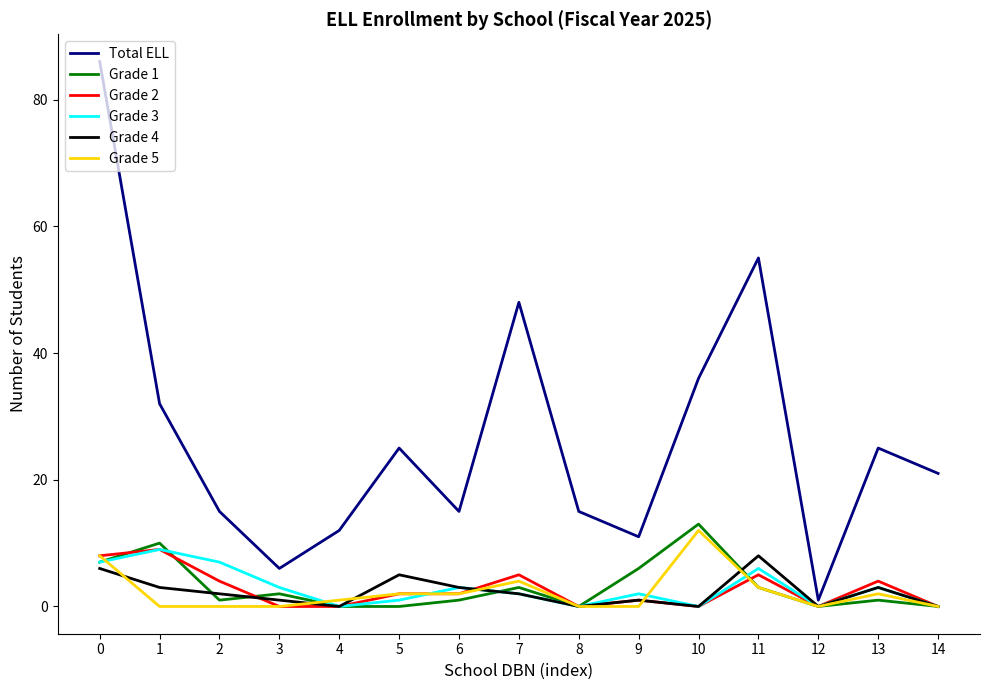

What is the sum of all Grade 1 values?

47